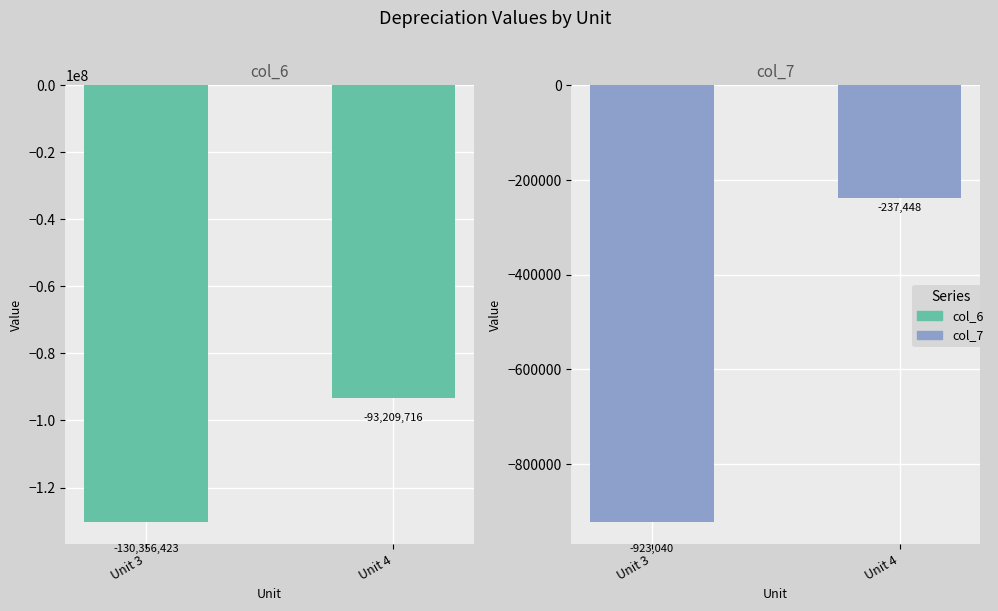

At which label is col_6 closest to -111783069?

Unit 4